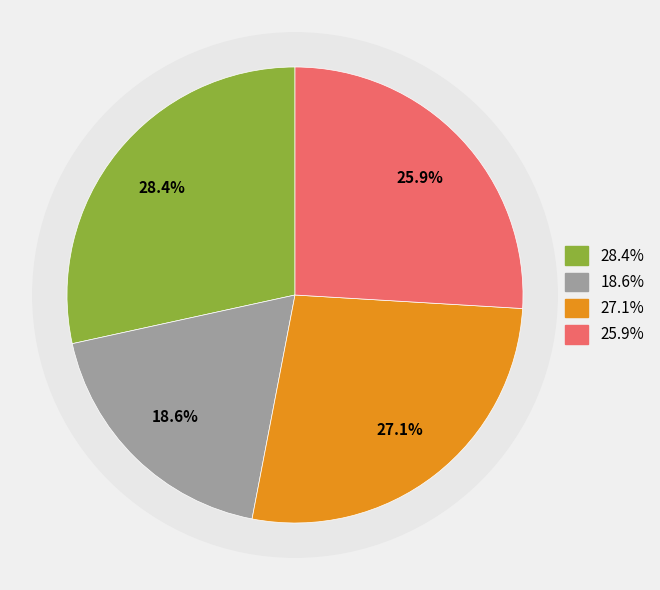

How much of the chart is everything except Årdal, Norway?

74.1%